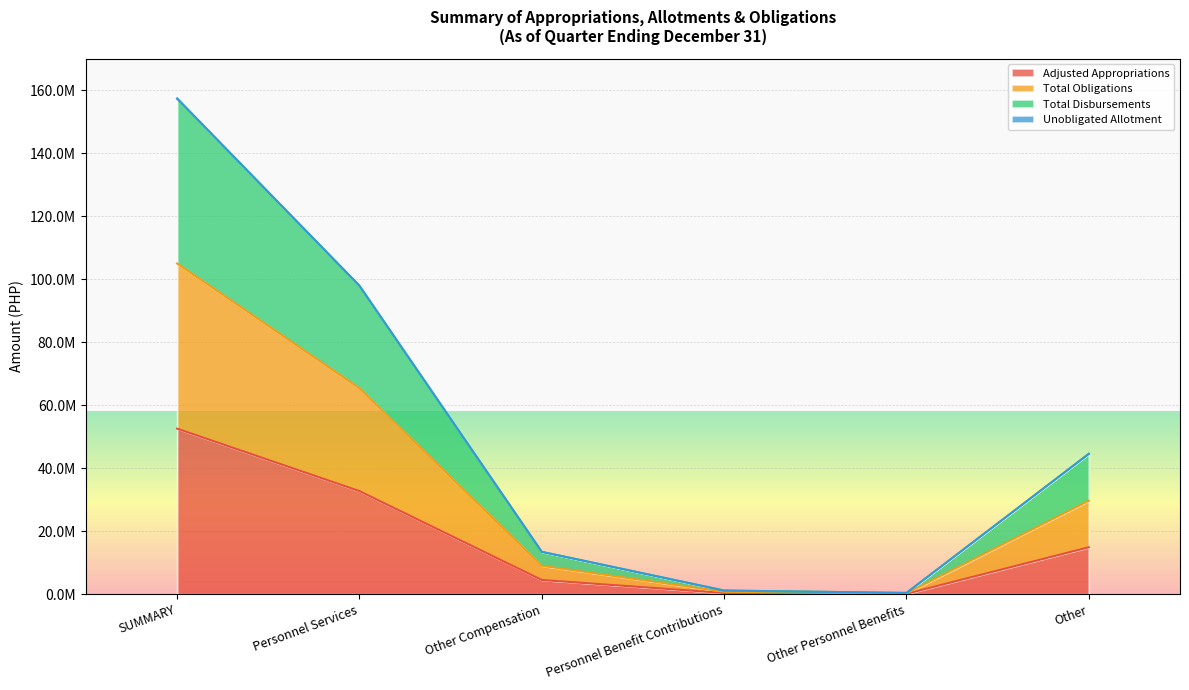

True or false: Total Obligations and Total Disbursements cross at least once.

False